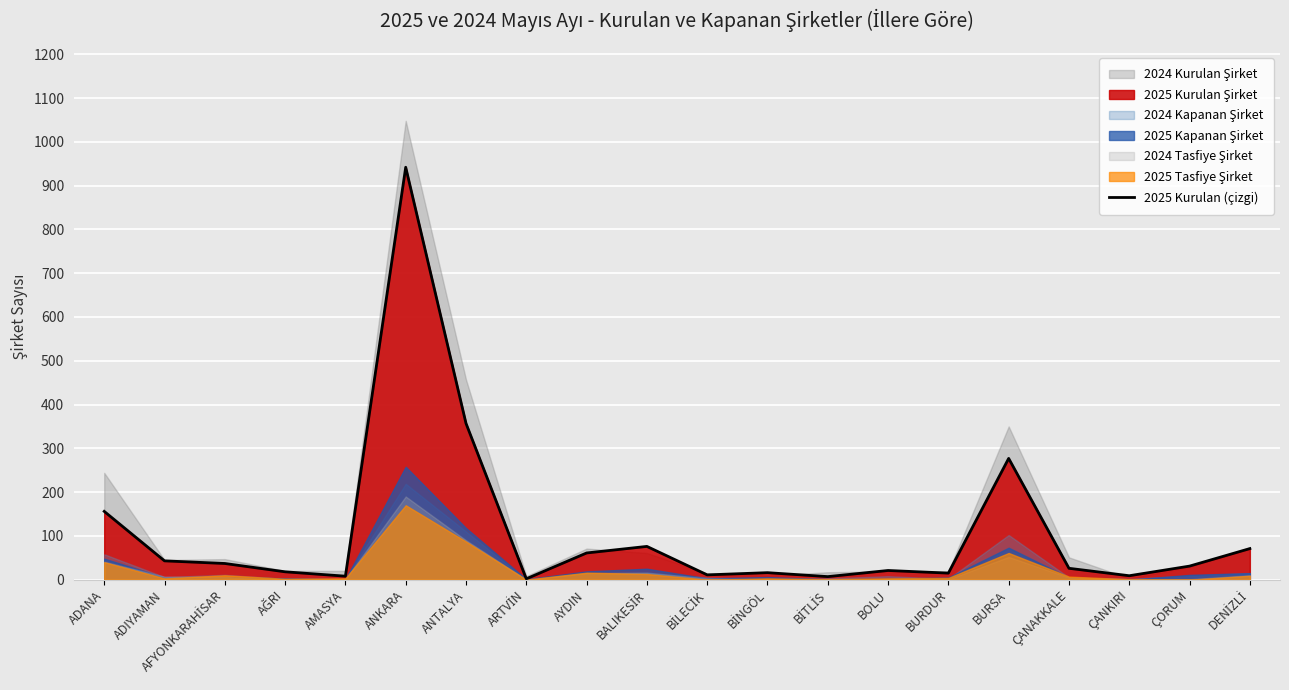

Where is 2025 Kurulan (çizgi) nearest to the value 472?

ANTALYA